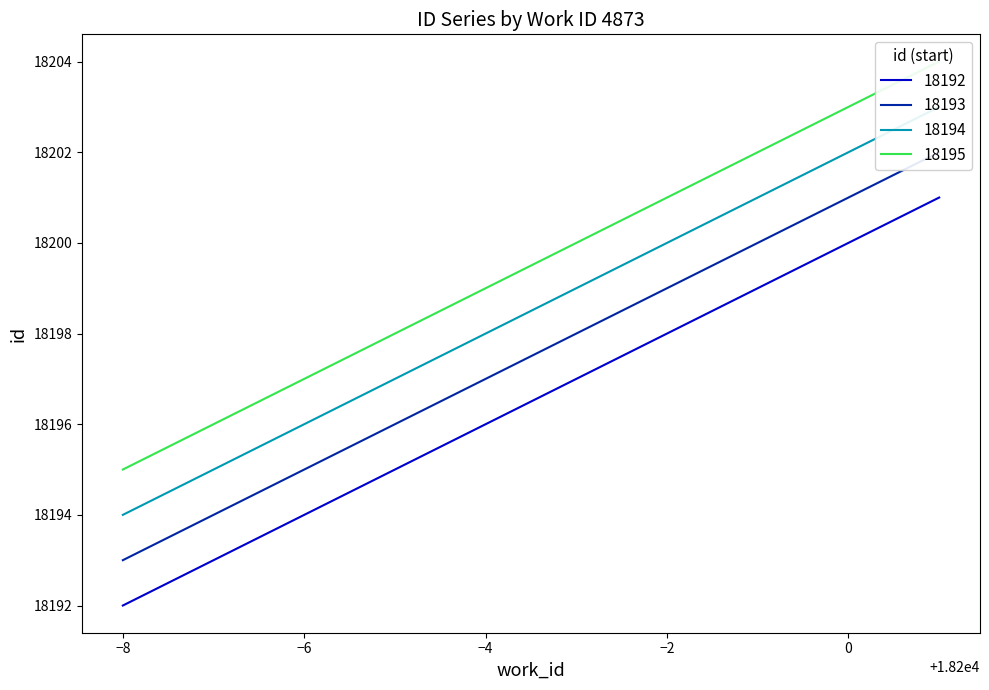

True or false: 18193 and 18192 cross at least once.

False